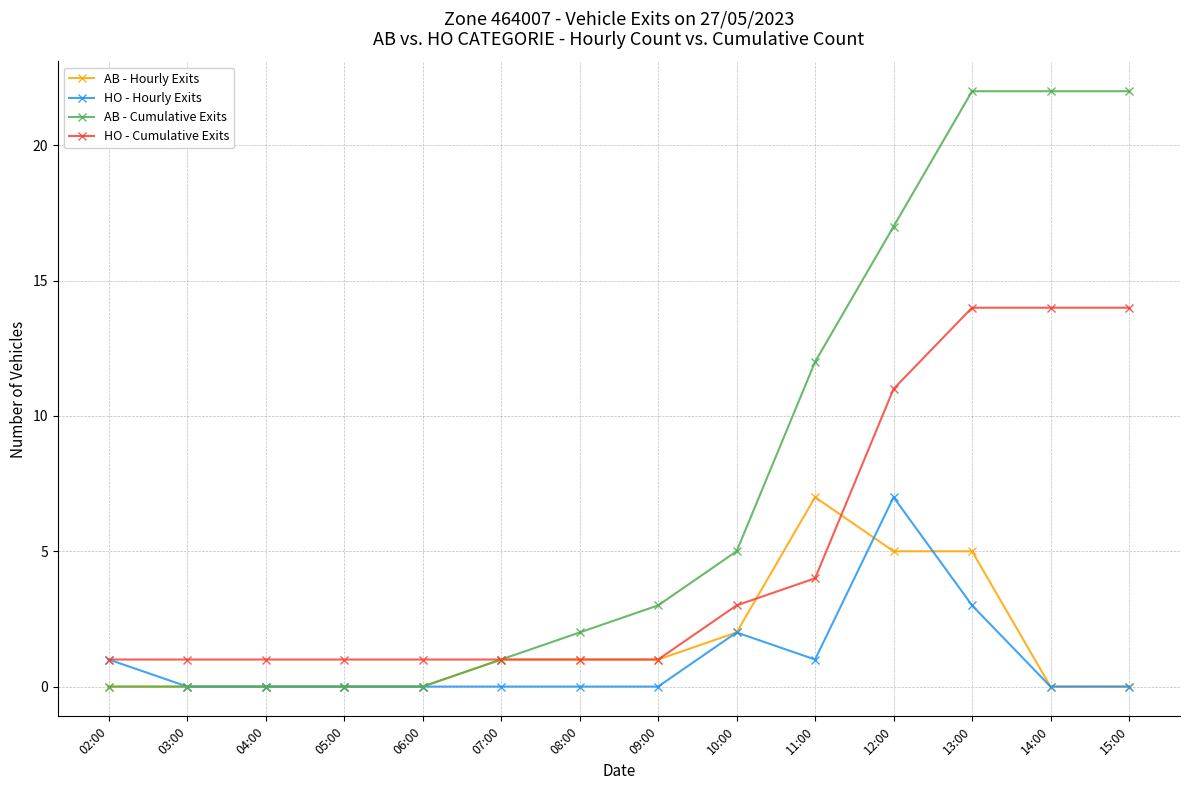

The HO - Cumulative Exits series shows 11 at 12:00. True or false?

True